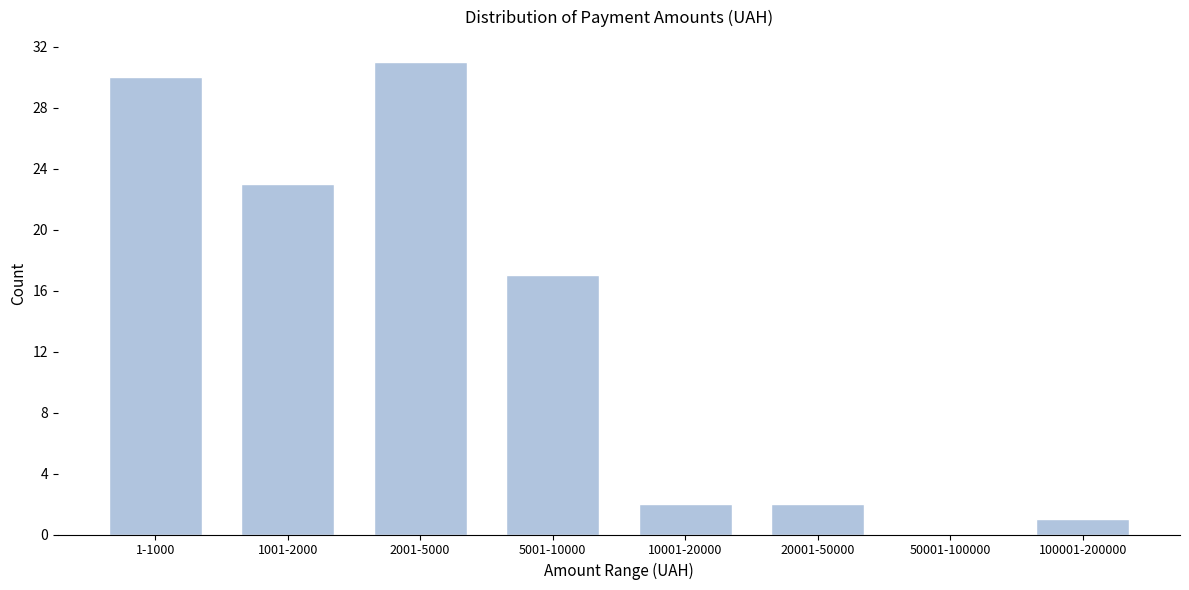

Reading left to right, list all the values displayed in this chart.

1-1000=30	1001-2000=23	2001-5000=31	5001-10000=17	10001-20000=2	20001-50000=2	50001-100000=0	100001-200000=1